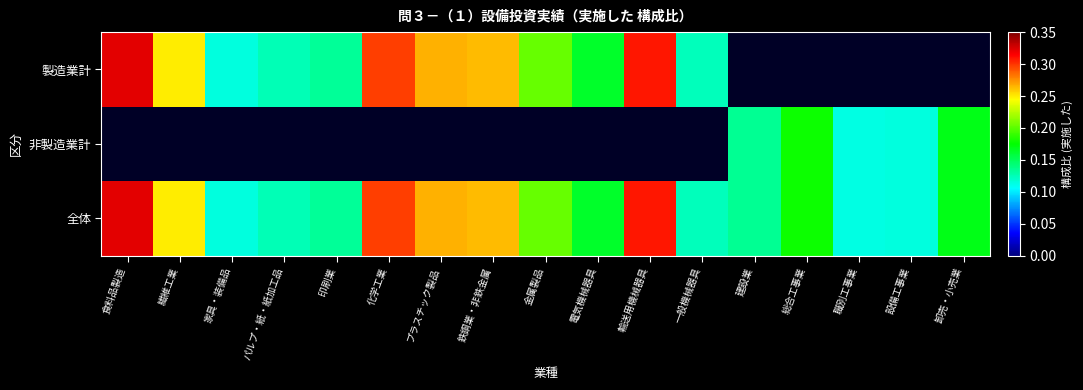

Which series has the largest range (max minus min)?

製造業計